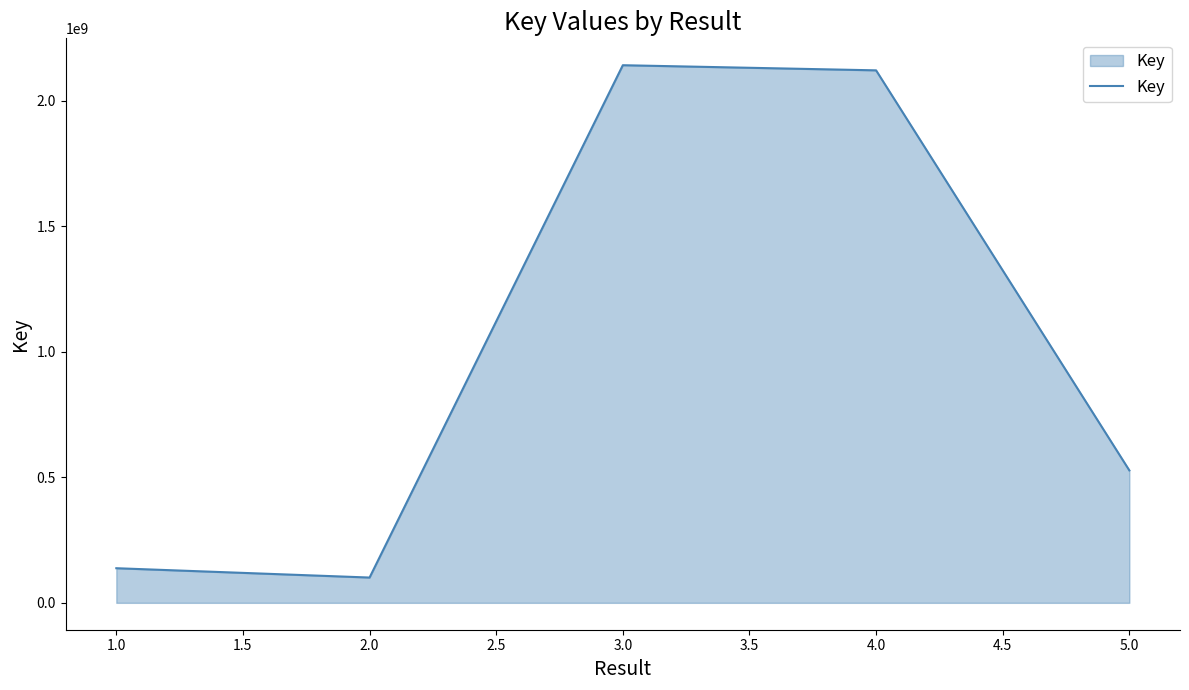

Reading right to left, what are all the values shown in this chart?

527362255	2120399324	2140836150	100722723	137875059